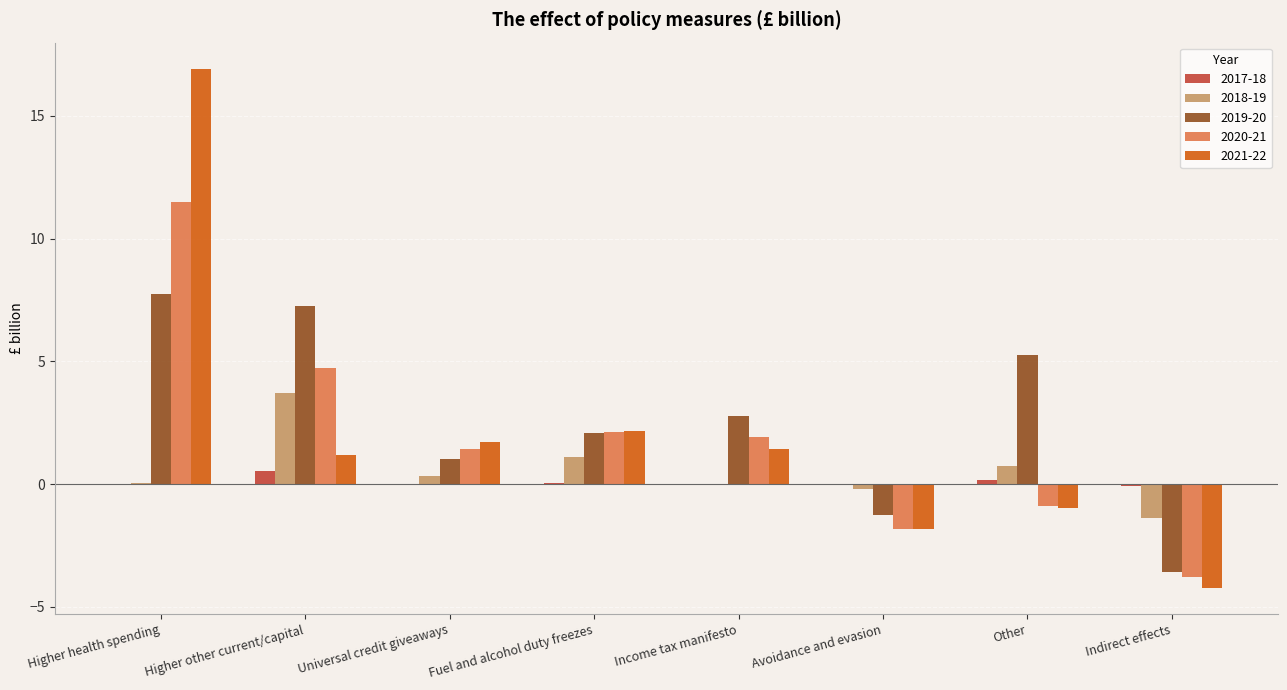

What is the sum of all 2021-22 values?

16.4